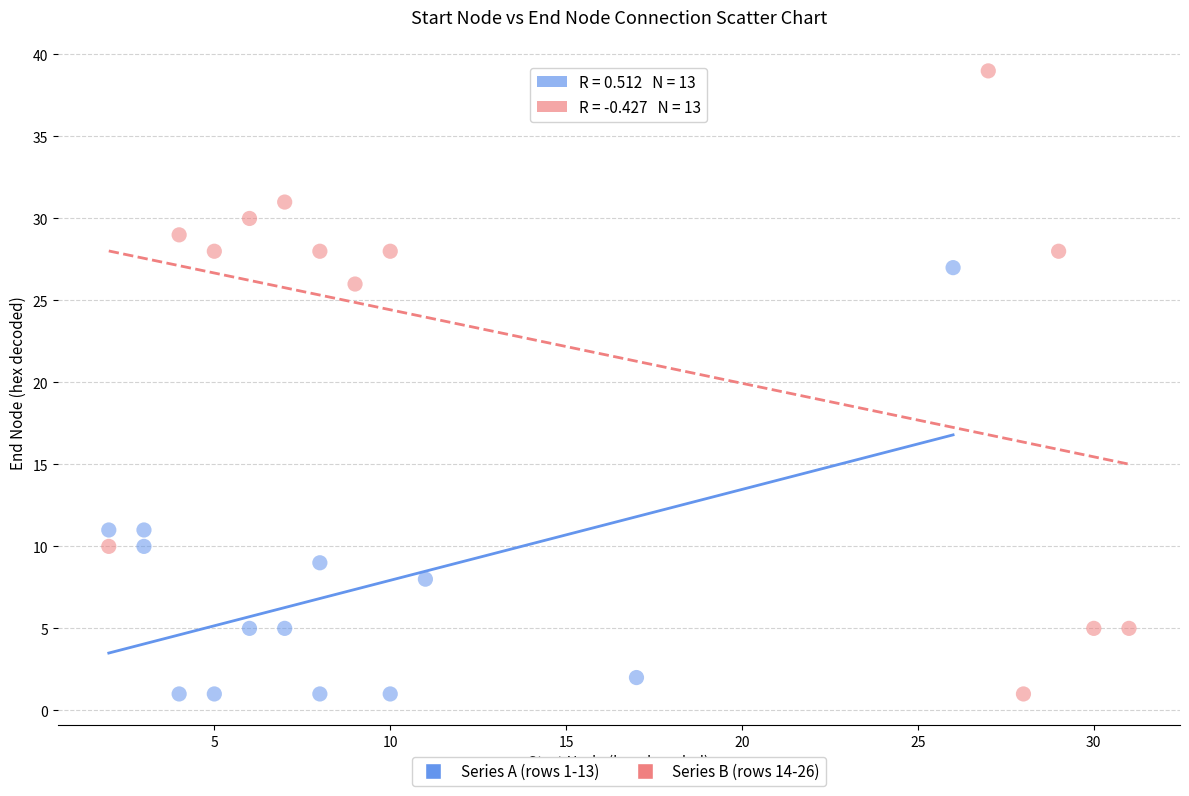

What are all the series names shown in the legend?

Series A (rows 1-13), Series B (rows 14-26)